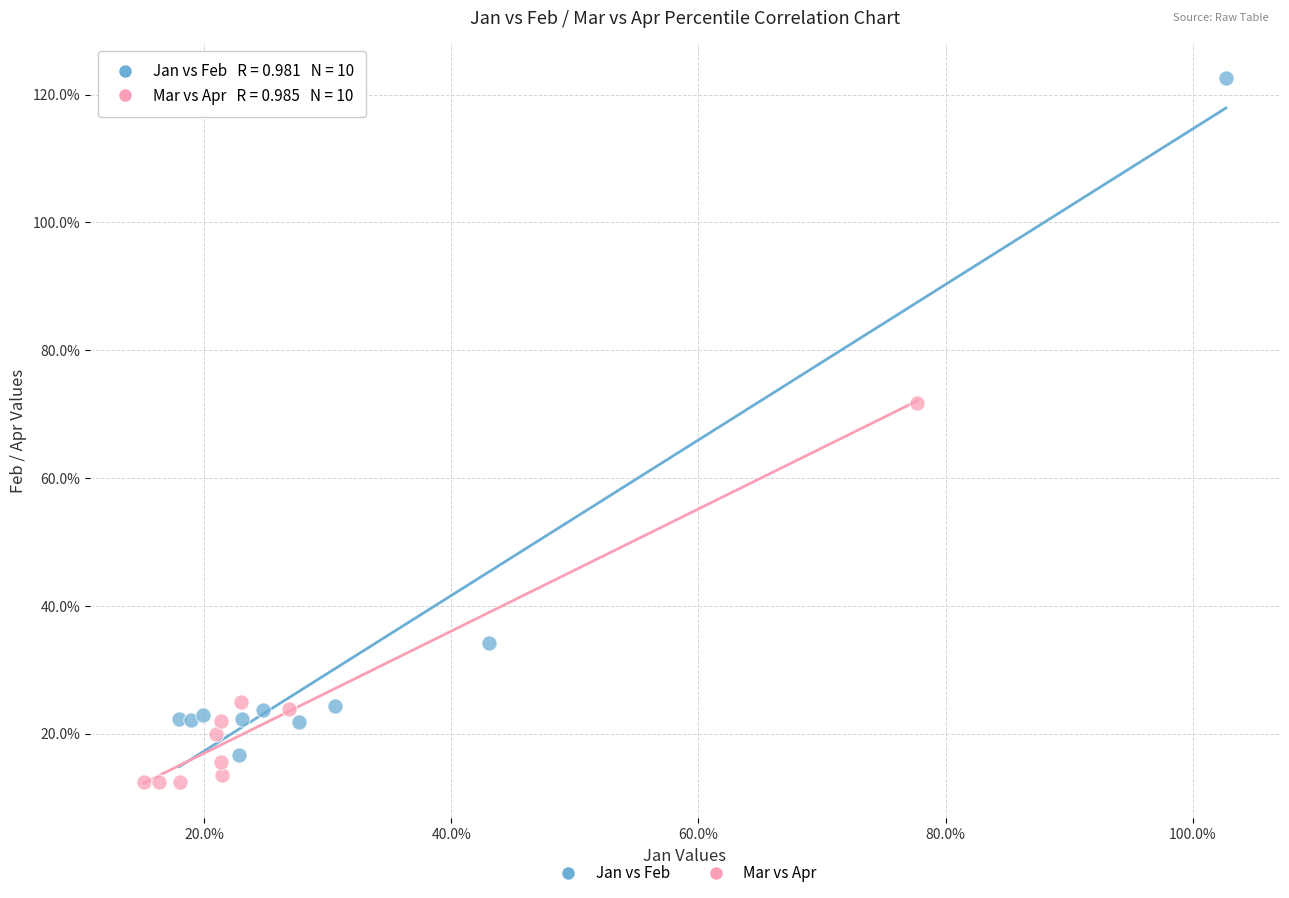

Which series has the widest spread of Y values?

Jan vs Feb